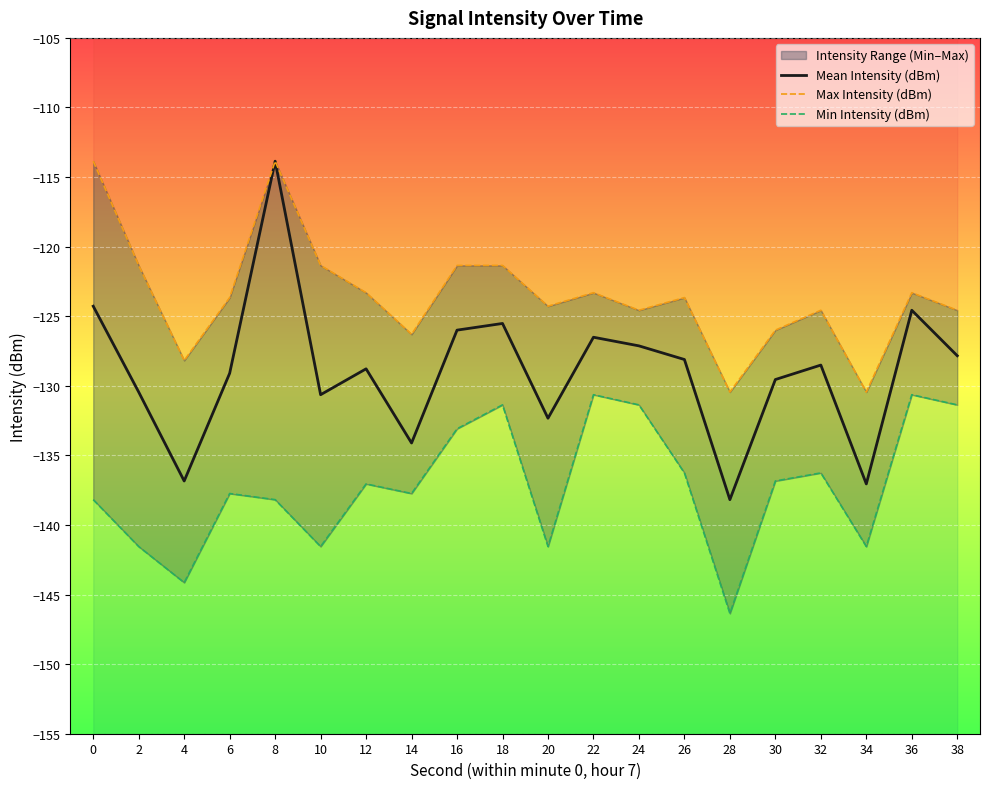

How many interior local peaks does the Min Intensity (dBm) series have?

6